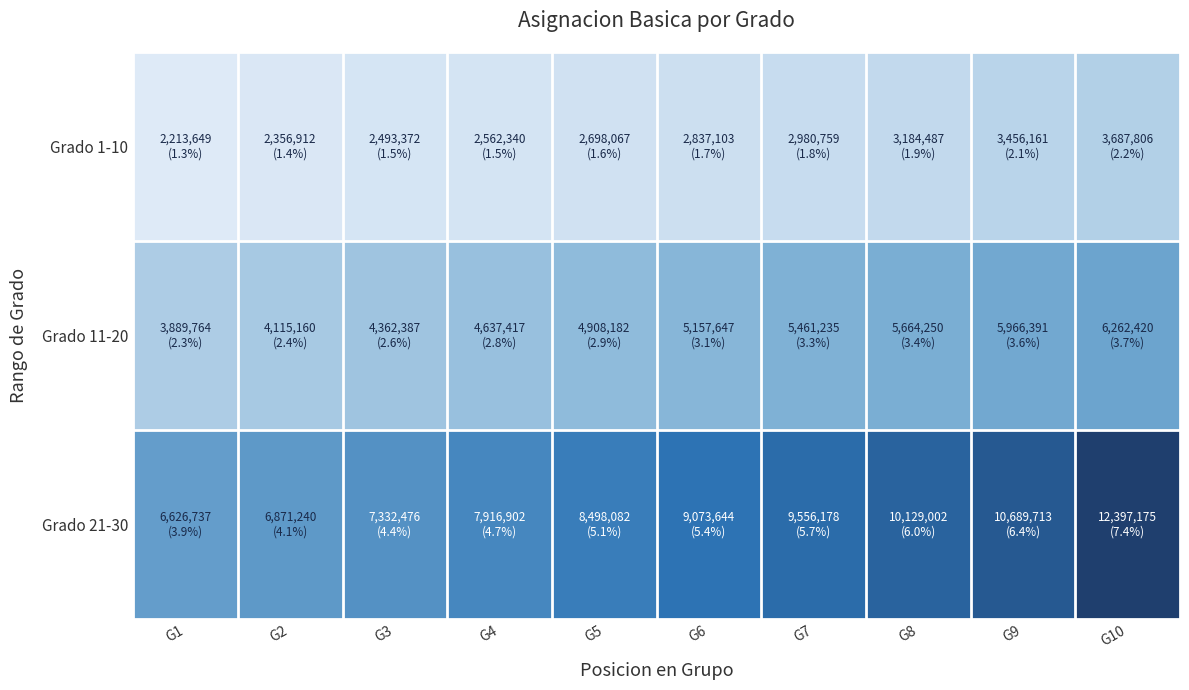

Between G3 and G6, which is larger?

G6